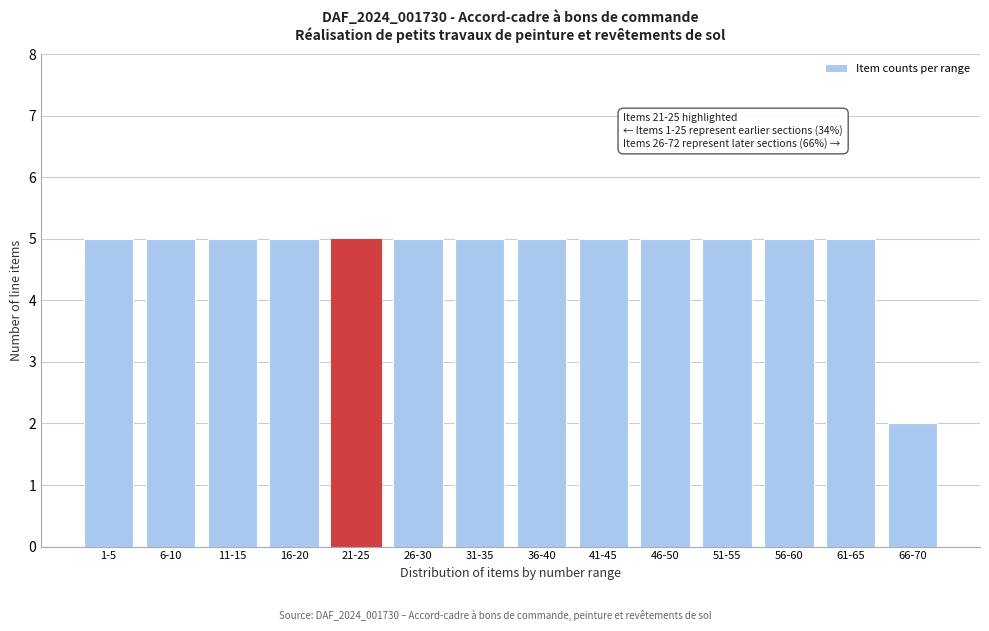

Reading left to right, transcribe all the data shown in this chart.

1-5=5	6-10=5	11-15=5	16-20=5	21-25=5	26-30=5	31-35=5	36-40=5	41-45=5	46-50=5	51-55=5	56-60=5	61-65=5	66-70=2